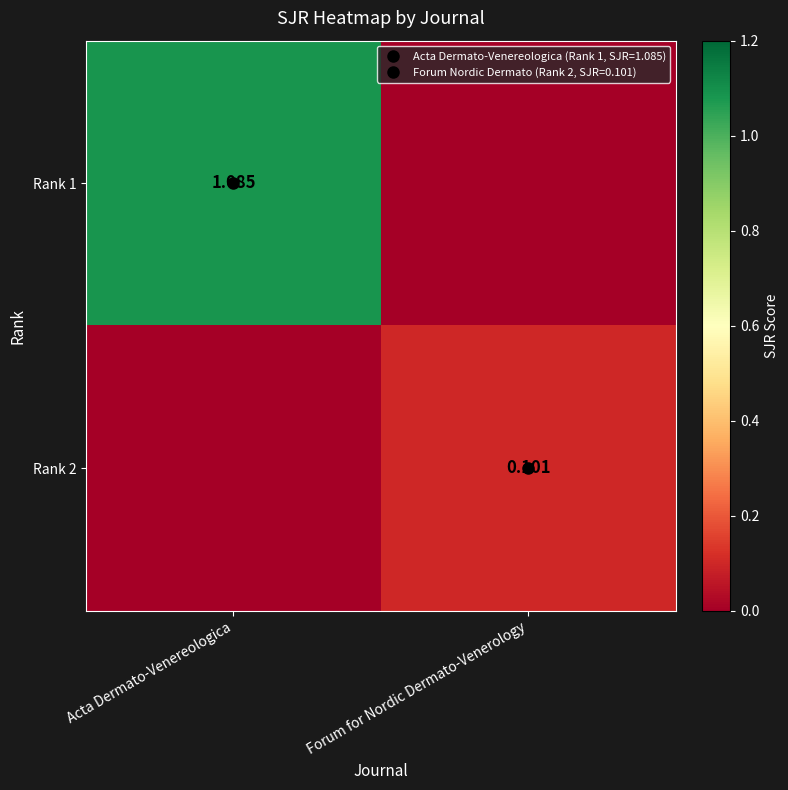

What is the average value of the Rank 1 series?

0.5